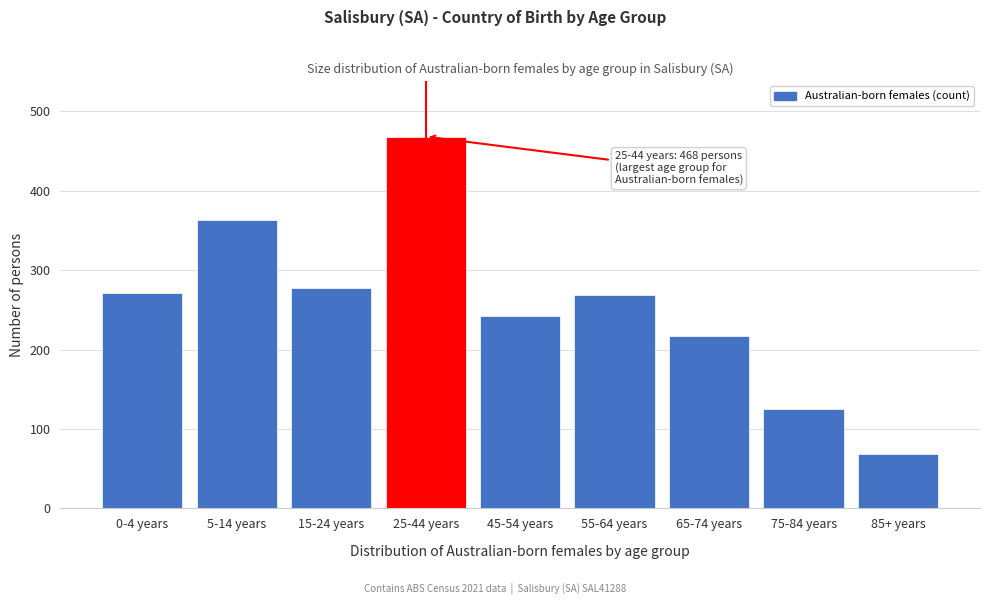

Reading left to right, transcribe all the data shown in this chart.

0-4 years=271	5-14 years=363	15-24 years=277	25-44 years=468	45-54 years=242	55-64 years=268	65-74 years=217	75-84 years=125	85+ years=69